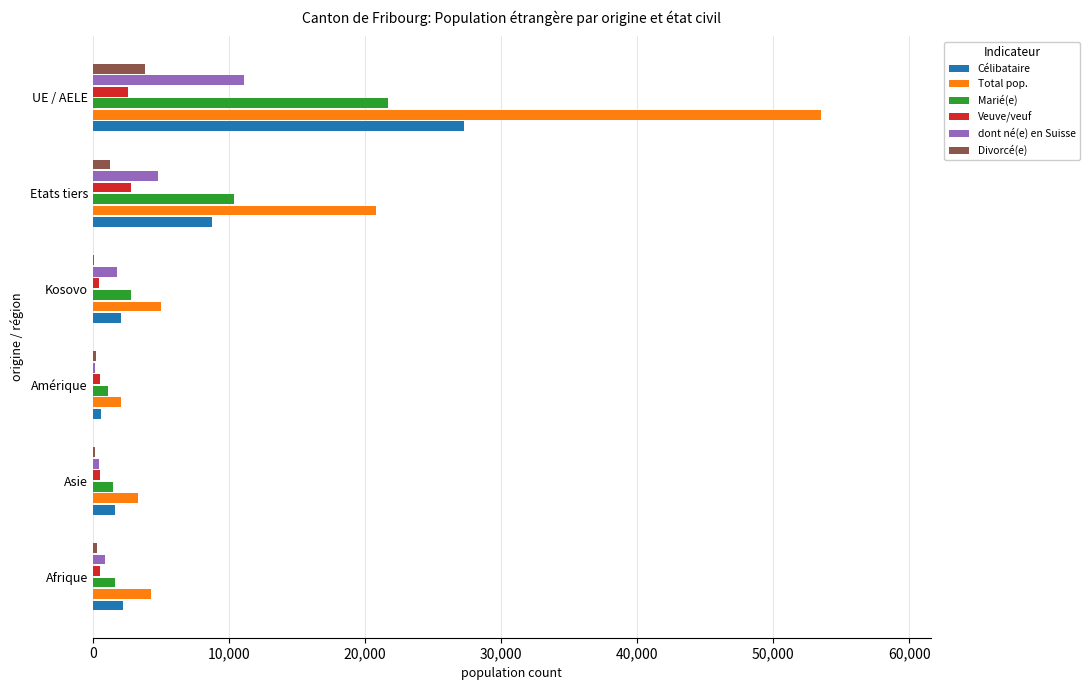

Is the value of Total pop. at Asie greater than the value of dont né(e) en Suisse at Etats tiers?

No